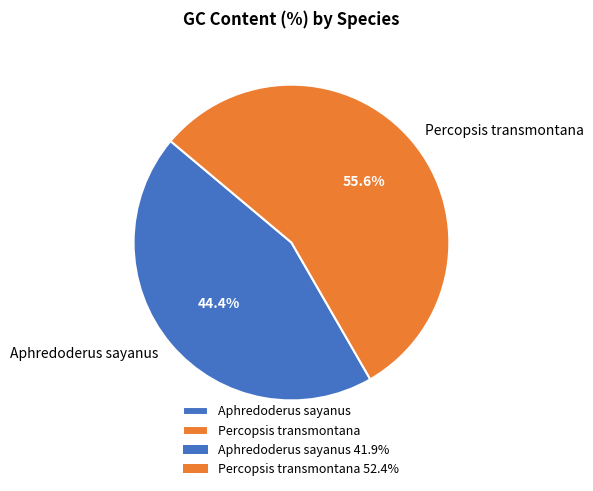

Do Aphredoderus sayanus and Percopsis transmontana together represent more than half of the pie?

Yes